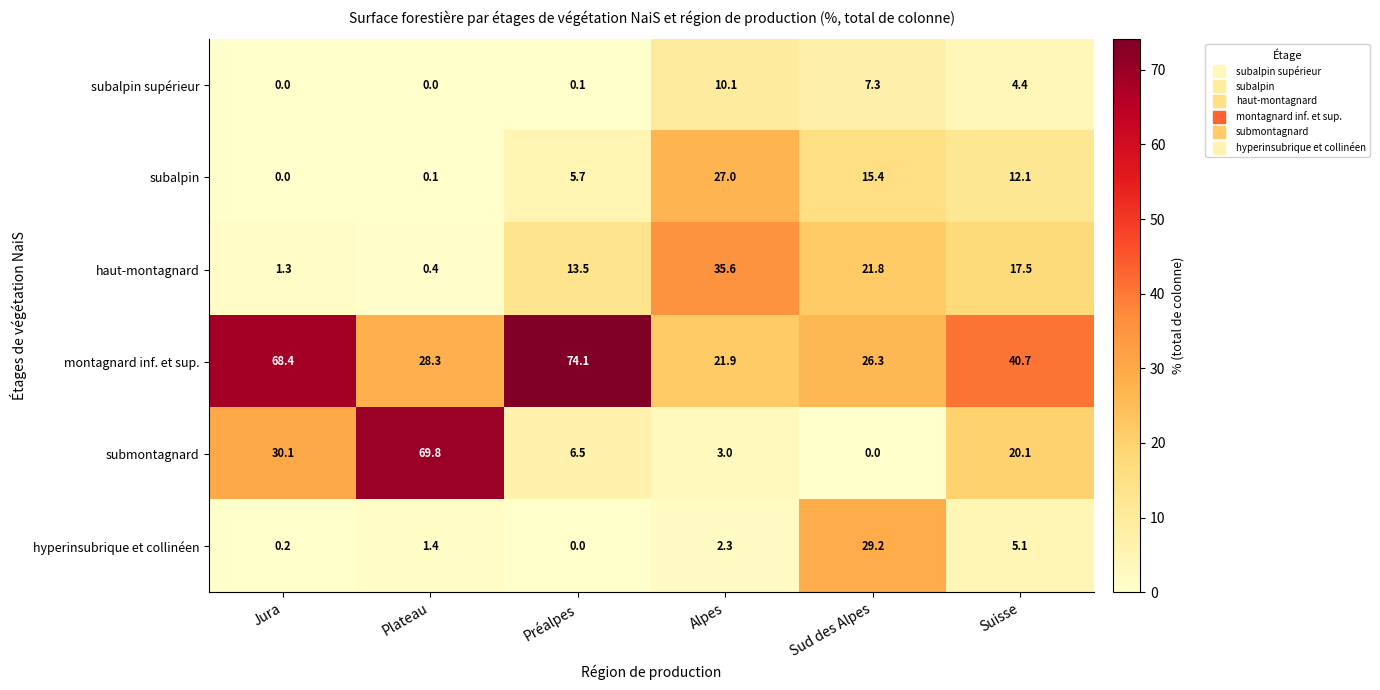

Between Plateau and Préalpes, which series saw the biggest shift?

submontagnard